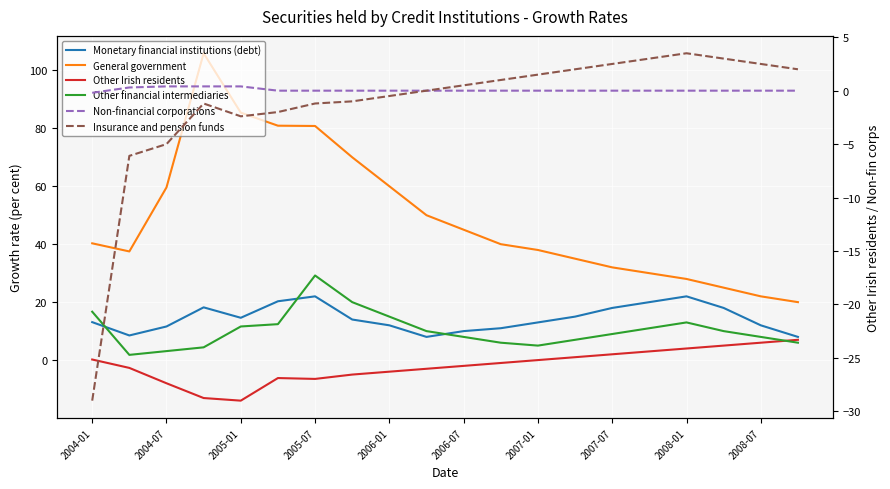

True or false: Other Irish residents and General government cross at least once.

False